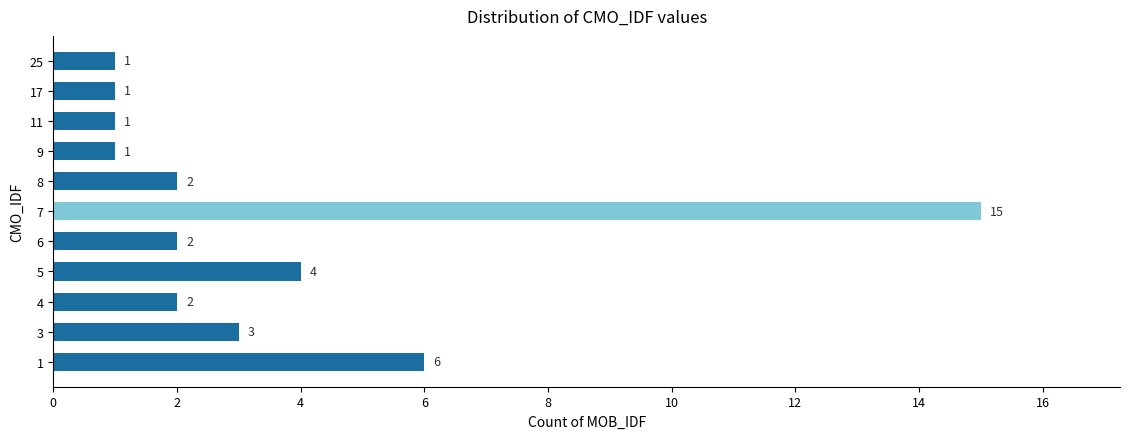

How many series are shown in this chart?

1